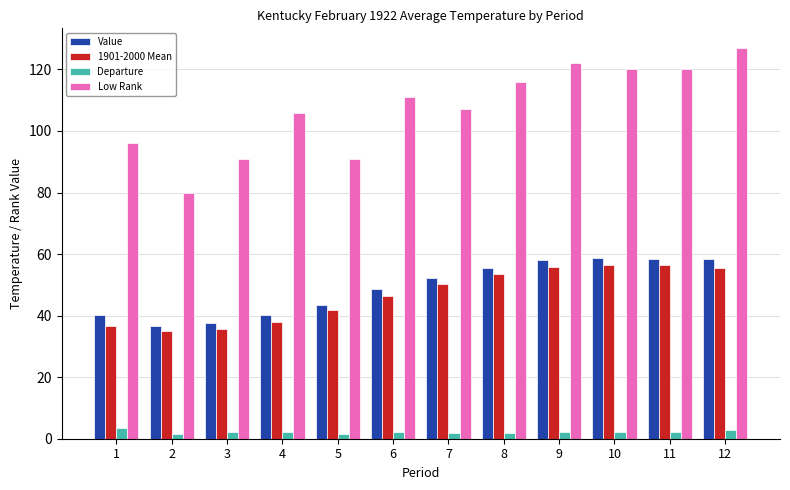

How many values in the Value series are below 52?

6